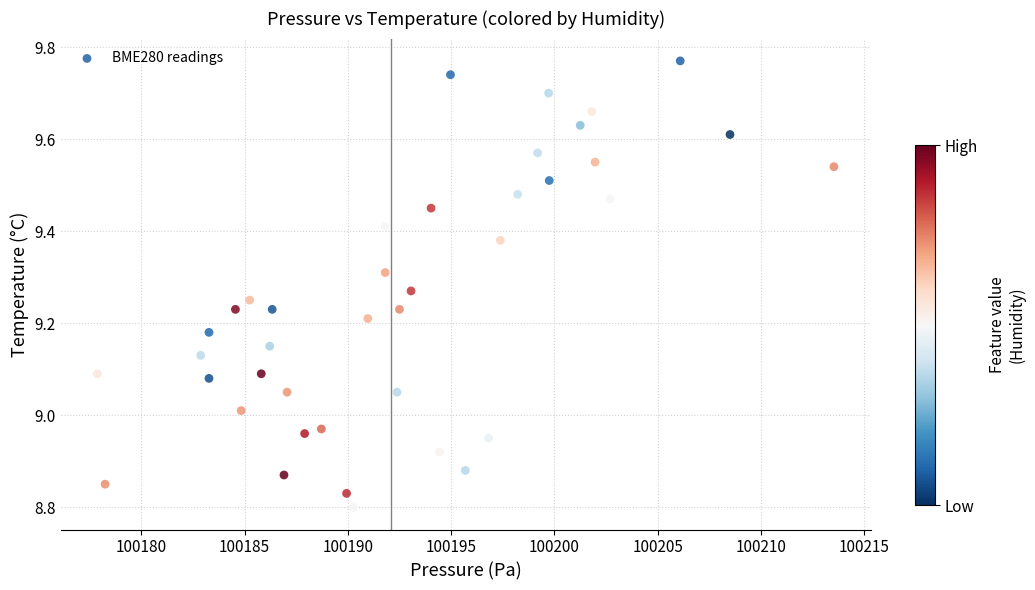

What is the range of X values (max minus min)?

35.6